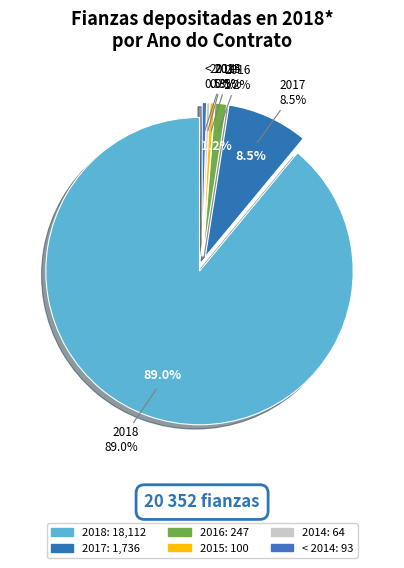

How many slices are in this pie chart?

6